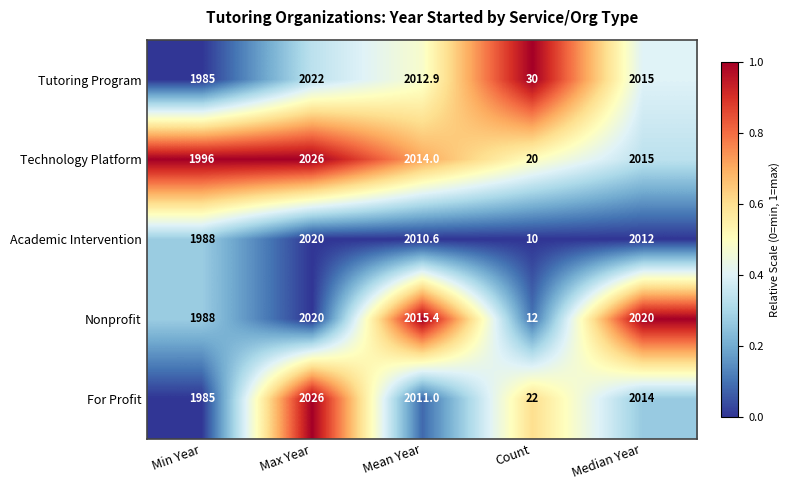

The For Profit series shows 990.4 at Mean Year. True or false?

False